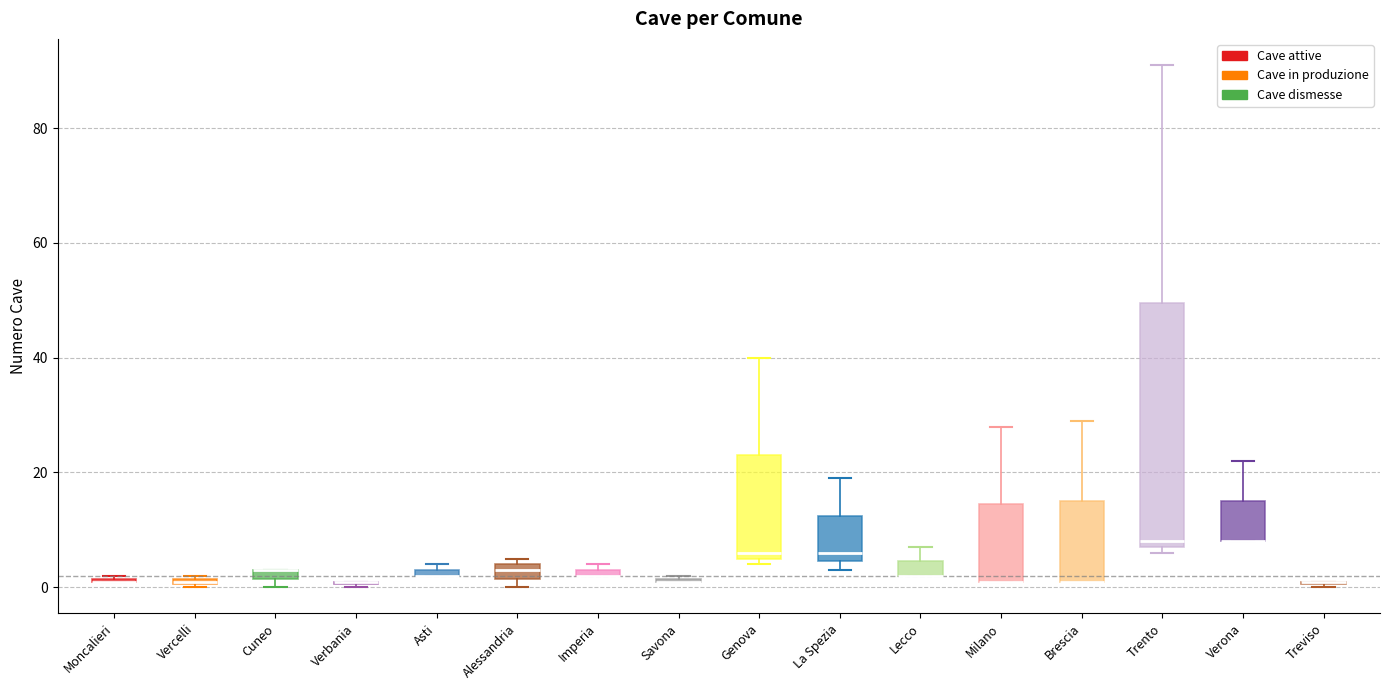

Which box is the tallest, from its lower edge to its upper edge?

Trento